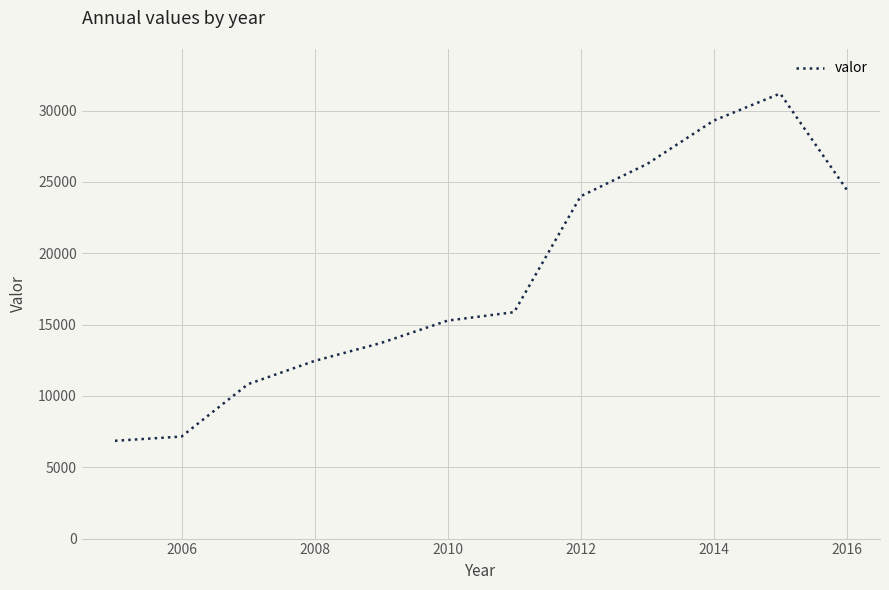

How many values are below 15868?

6